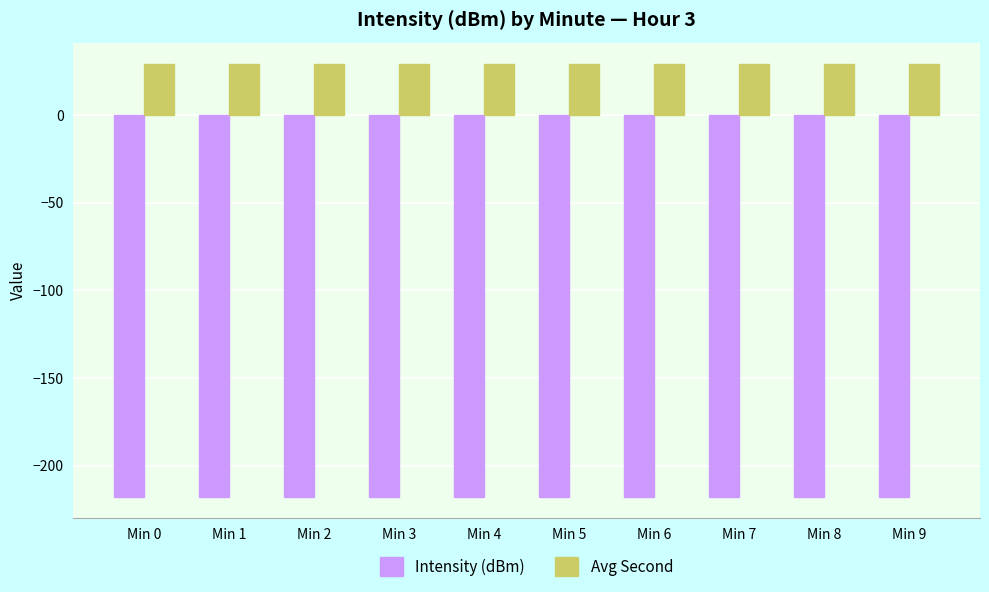

Reading right to left, what are all the values shown in this chart?

Intensity (dBm): Min 9=-217.7	Min 8=-217.7	Min 7=-217.7	Min 6=-217.7	Min 5=-217.7	Min 4=-217.7	Min 3=-217.7	Min 2=-217.7	Min 1=-217.7	Min 0=-217.7
Avg Second: Min 9=29.0	Min 8=29.0	Min 7=29.0	Min 6=29.0	Min 5=29.0	Min 4=29.0	Min 3=29.0	Min 2=29.0	Min 1=29.0	Min 0=29.0